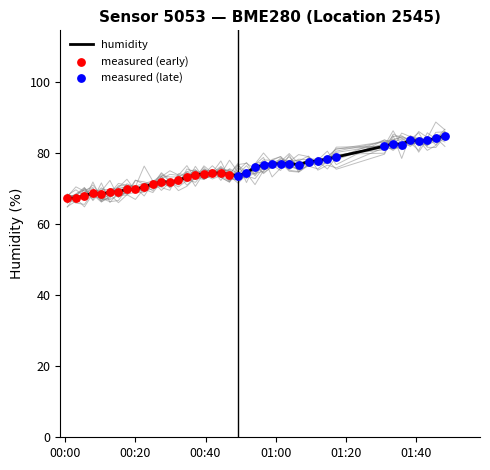

What is the ratio of the value at 2023-06-01T01:48:13 to the value at 2023-06-01T01:35:54?

1.0